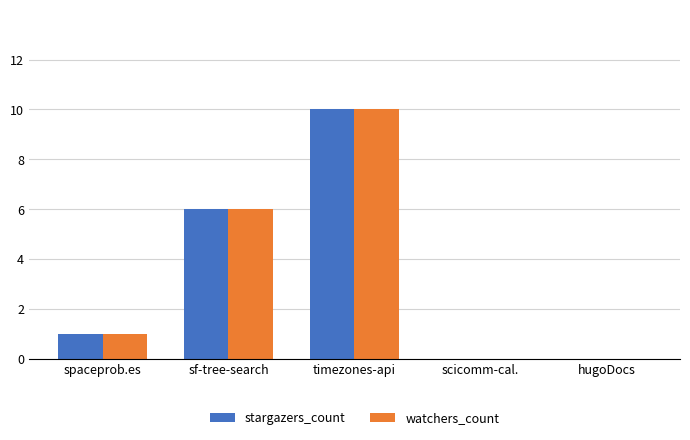

What is the maximum value for watchers_count?

10